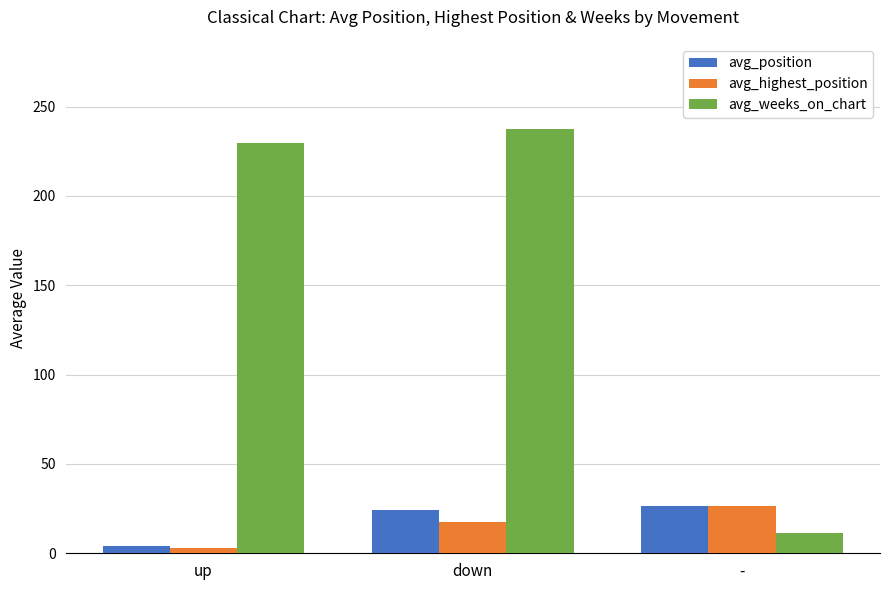

Where does the avg_weeks_on_chart series first go above 229?

up